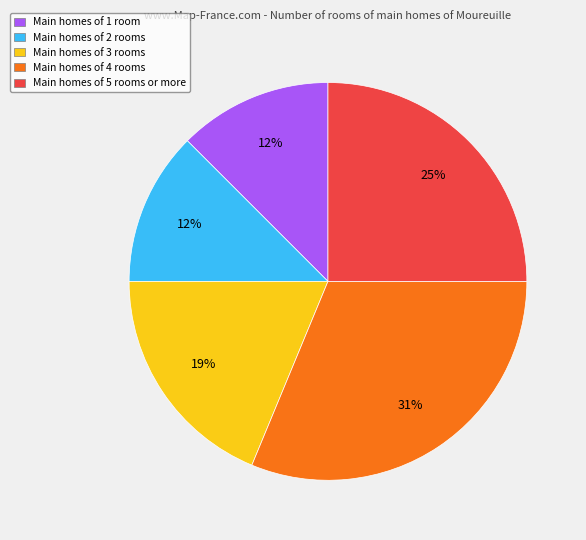

To the nearest percent, what is the difference between the largest and smallest slice percentages?

19%